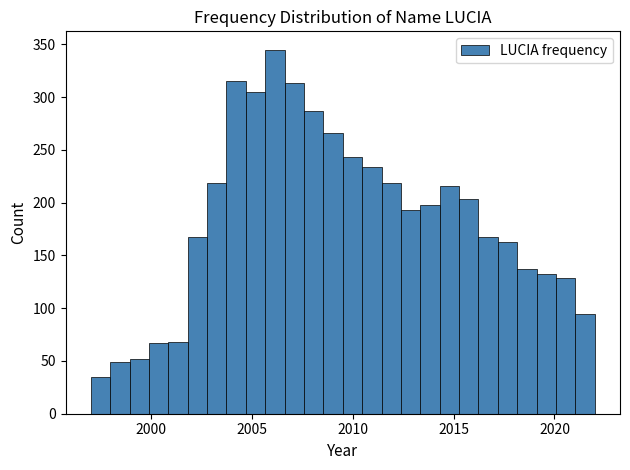

Read against the x-axis, roughly where is the centre of the tallest bar?

2006.0